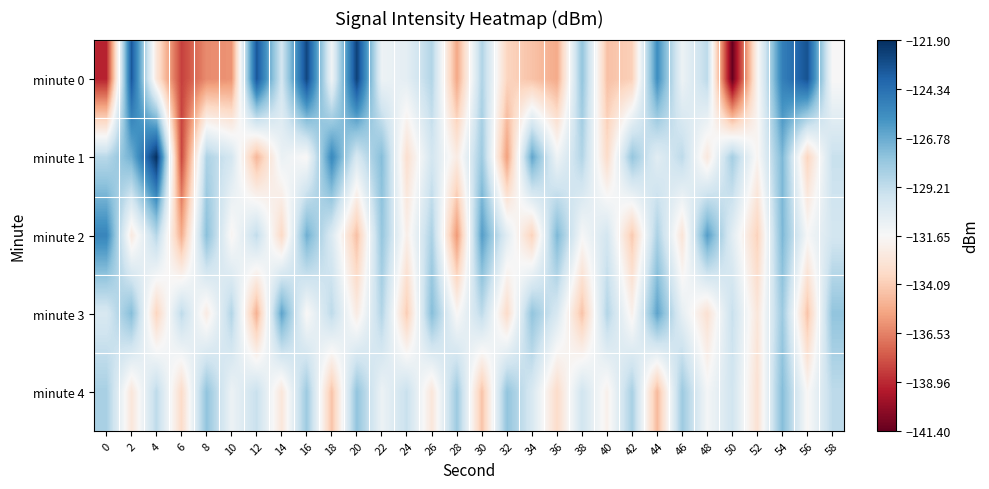

Reading left to right, what are all the values shown in this chart?

minute 0: 0=-139.1	2=-123.4	4=-132.8	6=-138.3	8=-136.3	10=-136.0	12=-123.3	14=-129.9	16=-122.7	18=-131.3	20=-122.5	22=-131.1	24=-130.7	26=-128.8	28=-135.4	30=-128.7	32=-133.8	34=-134.5	36=-135.3	38=-127.8	40=-134.5	42=-134.0	44=-125.6	46=-131.1	48=-129.1	50=-141.4	52=-131.9	54=-125.0	56=-123.2	58=-131.7
minute 1: 0=-129.0	2=-127.0	4=-121.9	6=-138.2	8=-128.6	10=-130.0	12=-134.9	14=-131.0	16=-131.8	18=-125.4	20=-130.1	22=-127.5	24=-133.2	26=-129.9	28=-132.5	30=-128.1	32=-135.7	34=-126.5	36=-131.2	38=-128.8	40=-133.5	42=-127.9	44=-130.6	46=-129.1	48=-132.7	50=-128.3	52=-131.9	54=-127.2	56=-133.8	58=-129.5
minute 2: 0=-125.2	2=-132.6	4=-128.9	6=-135.2	8=-127.6	10=-131.9	12=-129.2	14=-133.6	16=-126.9	18=-130.2	20=-134.6	22=-127.9	24=-132.2	26=-128.6	28=-135.9	30=-126.2	32=-130.6	34=-133.9	36=-127.2	38=-131.6	40=-129.9	42=-134.2	44=-128.6	46=-132.9	48=-126.2	50=-130.6	52=-133.9	54=-127.2	56=-131.6	58=-129.9
minute 3: 0=-130.1	2=-127.5	4=-133.8	6=-129.1	8=-132.5	10=-128.8	12=-135.1	14=-126.5	16=-131.8	18=-129.1	20=-132.5	22=-128.8	24=-134.1	26=-127.5	28=-131.8	30=-129.1	32=-133.5	34=-127.8	36=-130.1	38=-134.5	40=-128.8	42=-132.1	44=-126.5	46=-130.8	48=-133.1	50=-129.5	52=-132.8	54=-128.1	56=-134.5	58=-127.8
minute 4: 0=-128.5	2=-132.8	4=-129.1	6=-133.5	8=-127.8	10=-131.1	12=-129.5	14=-132.8	16=-128.1	18=-134.5	20=-127.8	22=-131.1	24=-129.5	26=-132.8	28=-128.1	30=-134.5	32=-127.8	34=-130.1	36=-133.5	38=-129.8	40=-132.1	42=-128.5	44=-134.8	46=-128.1	48=-131.5	50=-129.8	52=-133.1	54=-127.5	56=-131.8	58=-129.1